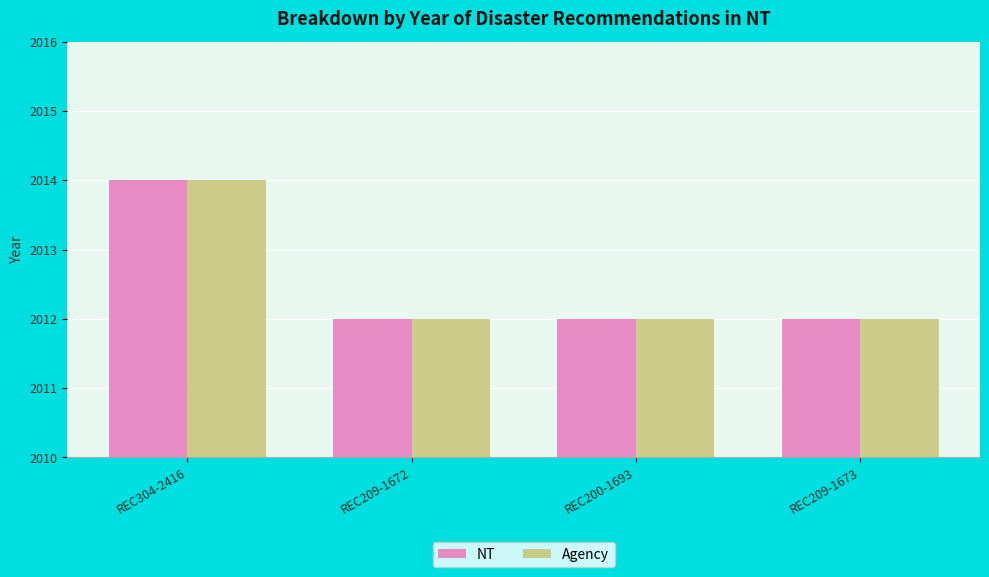

What is the highest value of the Agency series?

2014